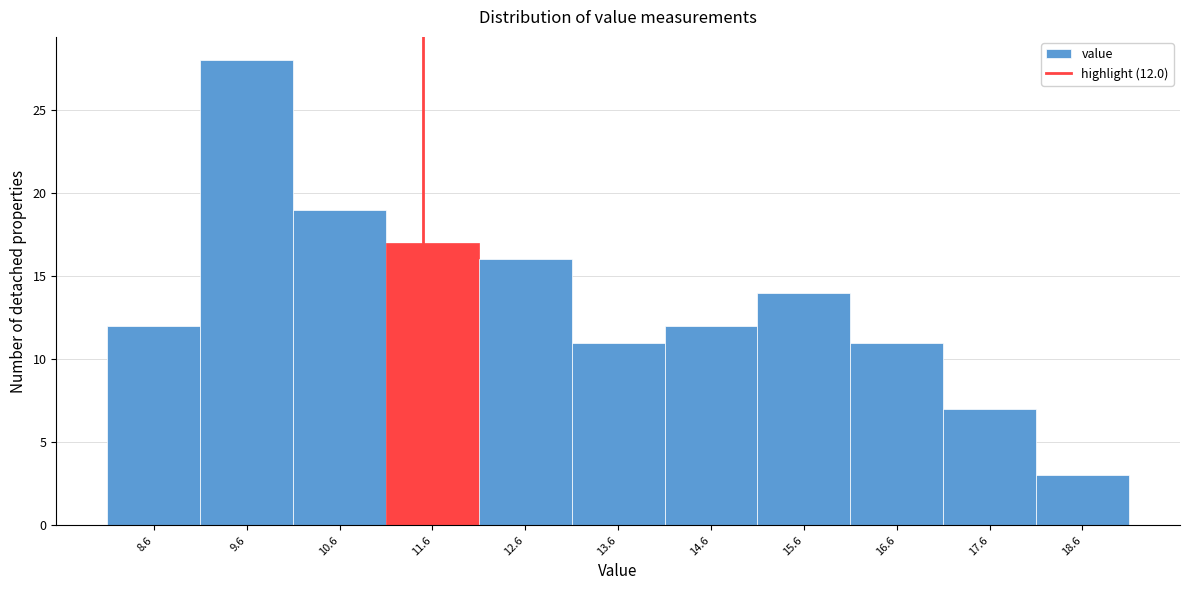

Reading right to left, transcribe all the data shown in this chart.

18.6=3	17.6=7	16.6=11	15.6=14	14.6=12	13.6=11	12.6=16	11.6=17	10.6=19	9.6=28	8.6=12